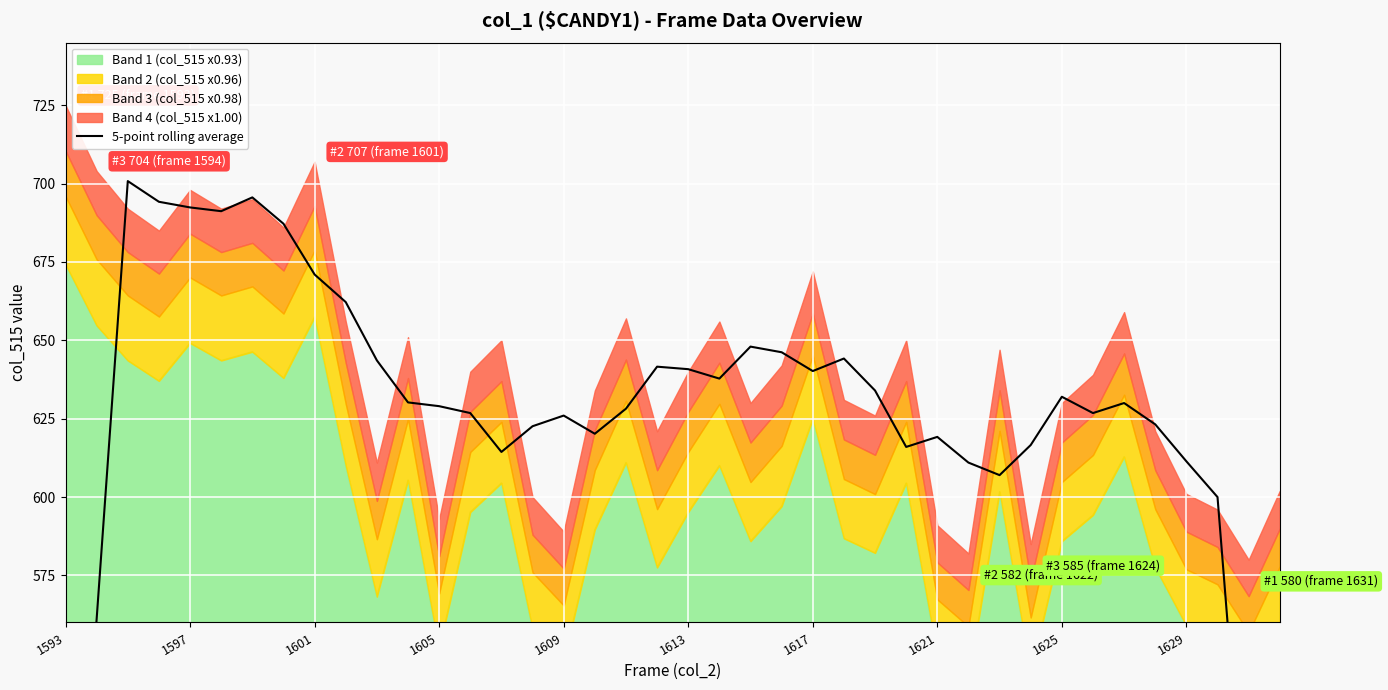

Between 19 and 13, which is larger?

19